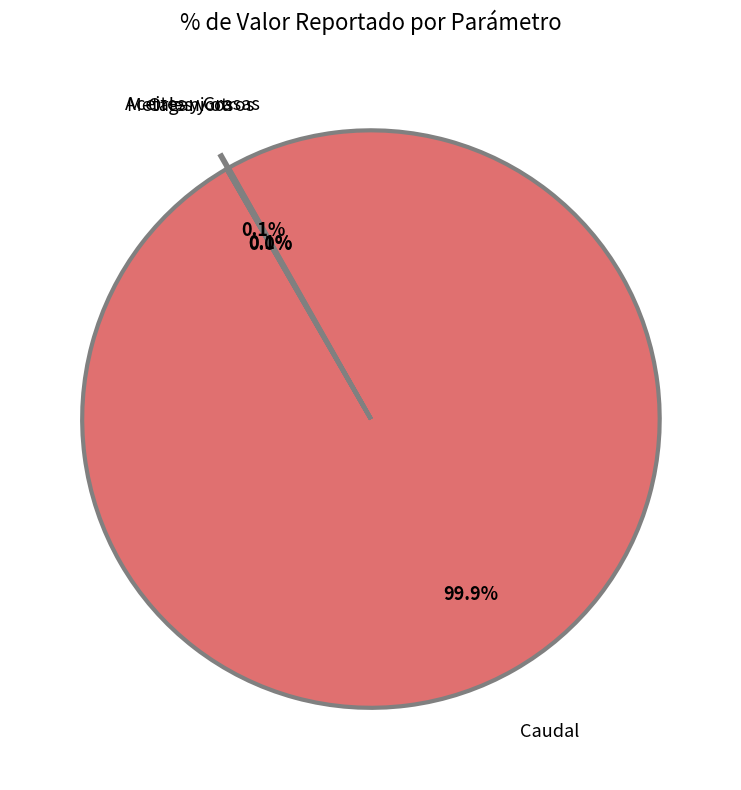

What is the largest slice in the pie chart?

Caudal